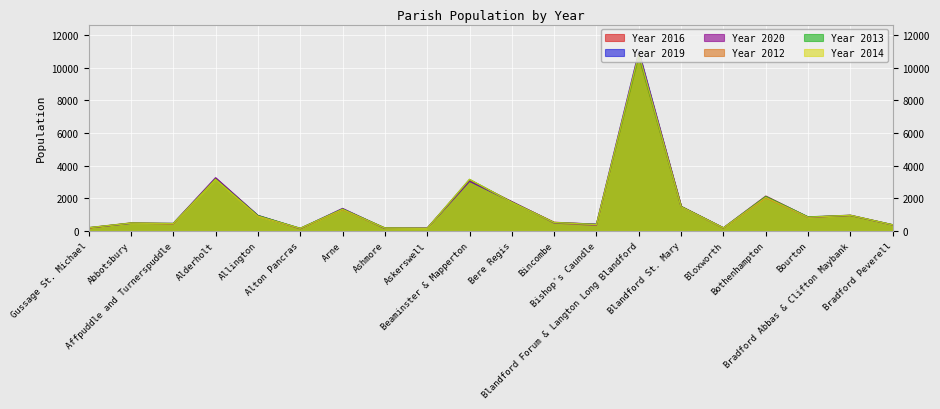

How many distinct data groups are displayed?

6